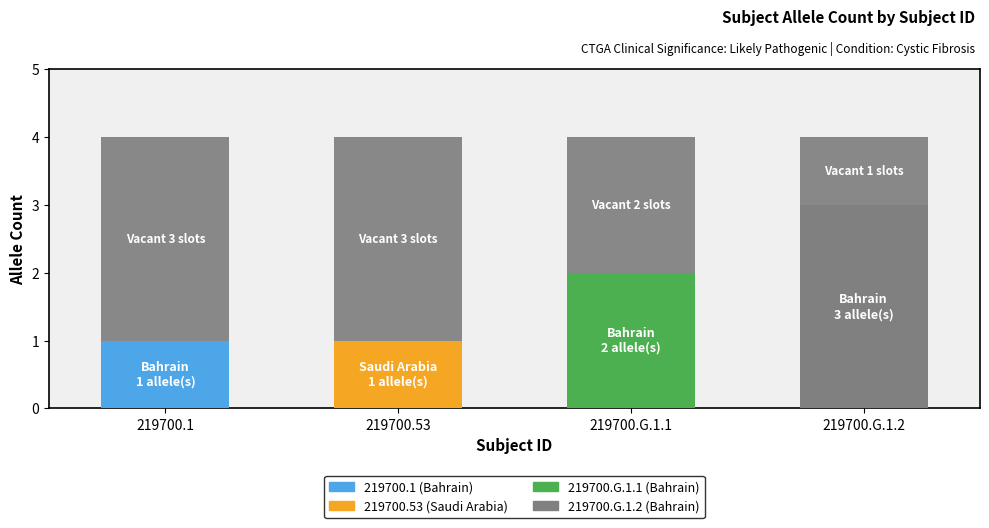

What is the change in value from 219700.53 to 219700.G.1.1?

+1